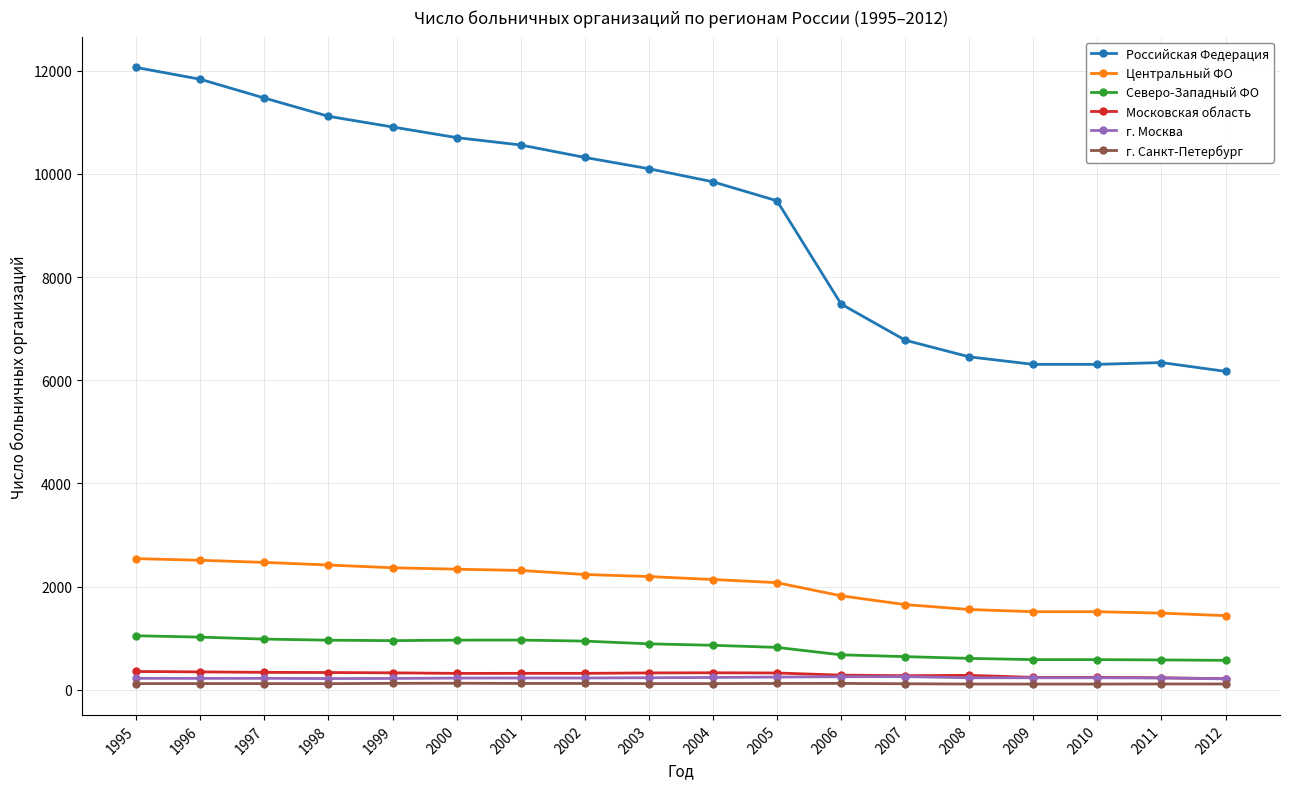

True or false: г. Санкт-Петербург and Российская Федерация intersect in this chart.

False